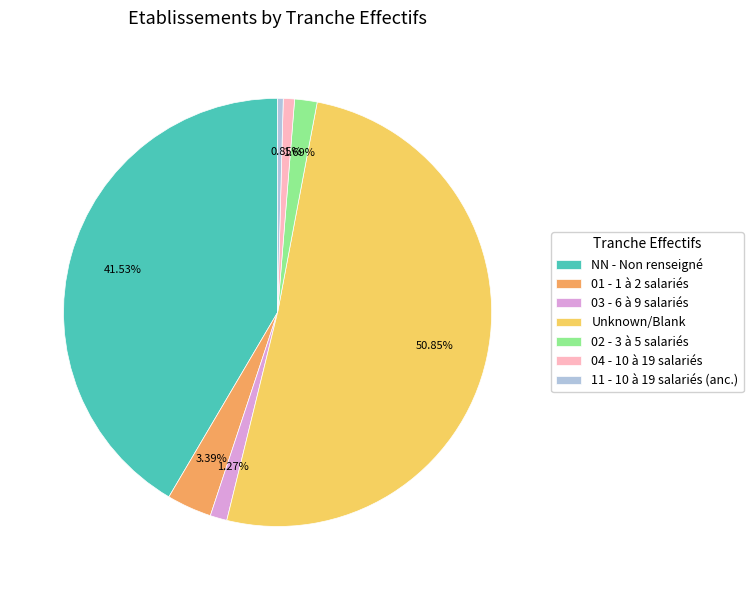

To the nearest percent, what is the difference between the largest and smallest slice percentages?

50%